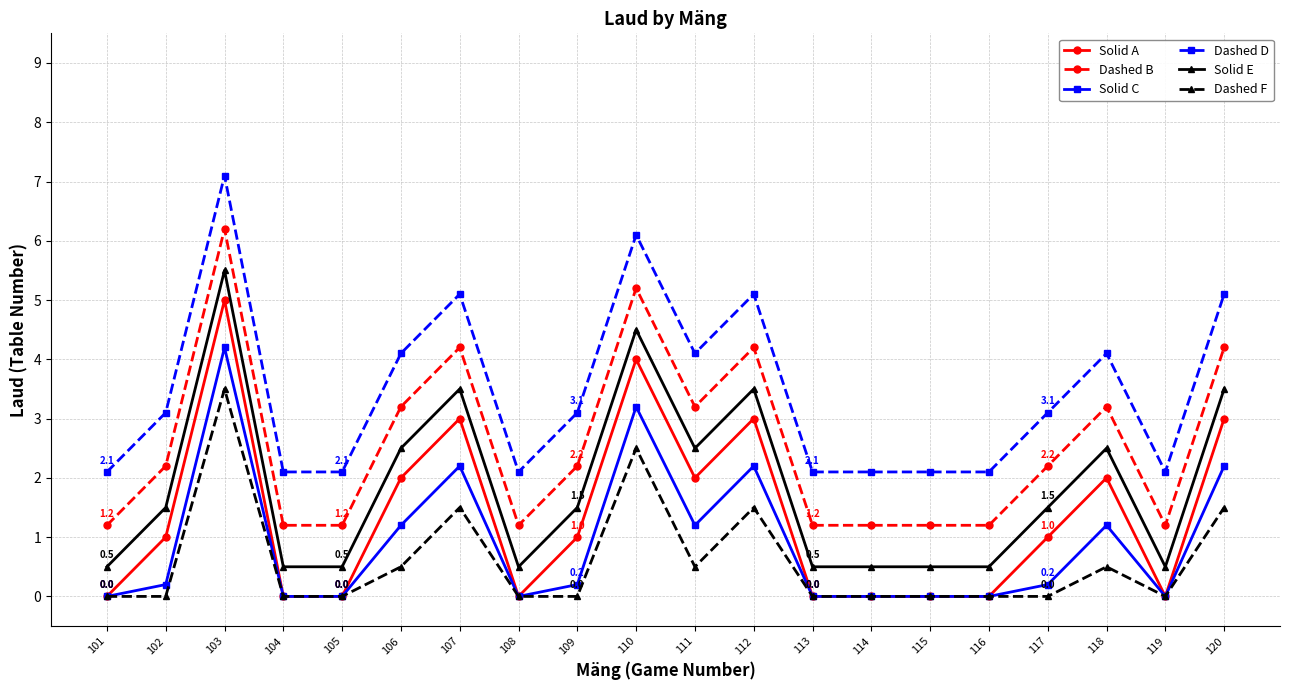

How many values in the Dashed B series exceed 2?

11